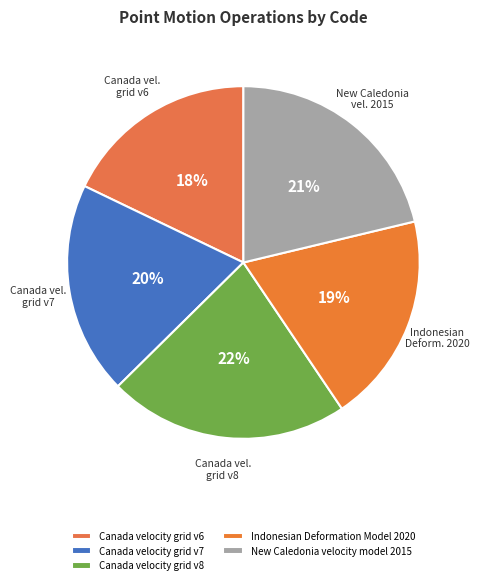

Count the number of slices in the pie.

5